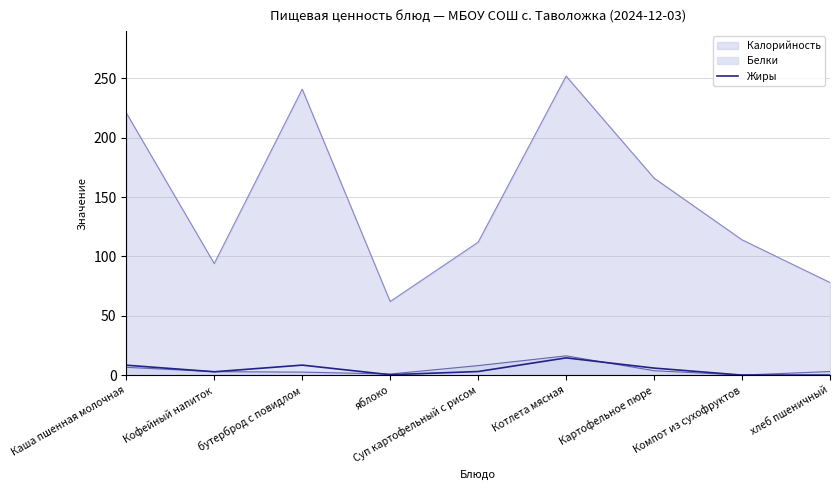

Which series has the largest total across all categories?

Калорийность